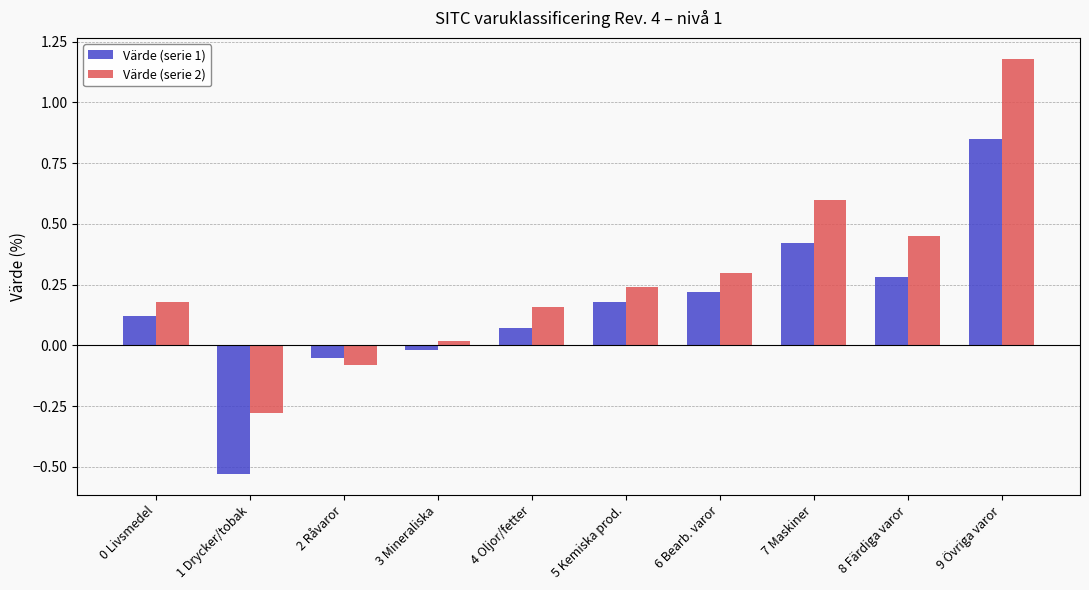

List the series in order of their peak value, highest first.

Värde (serie 2), Värde (serie 1)